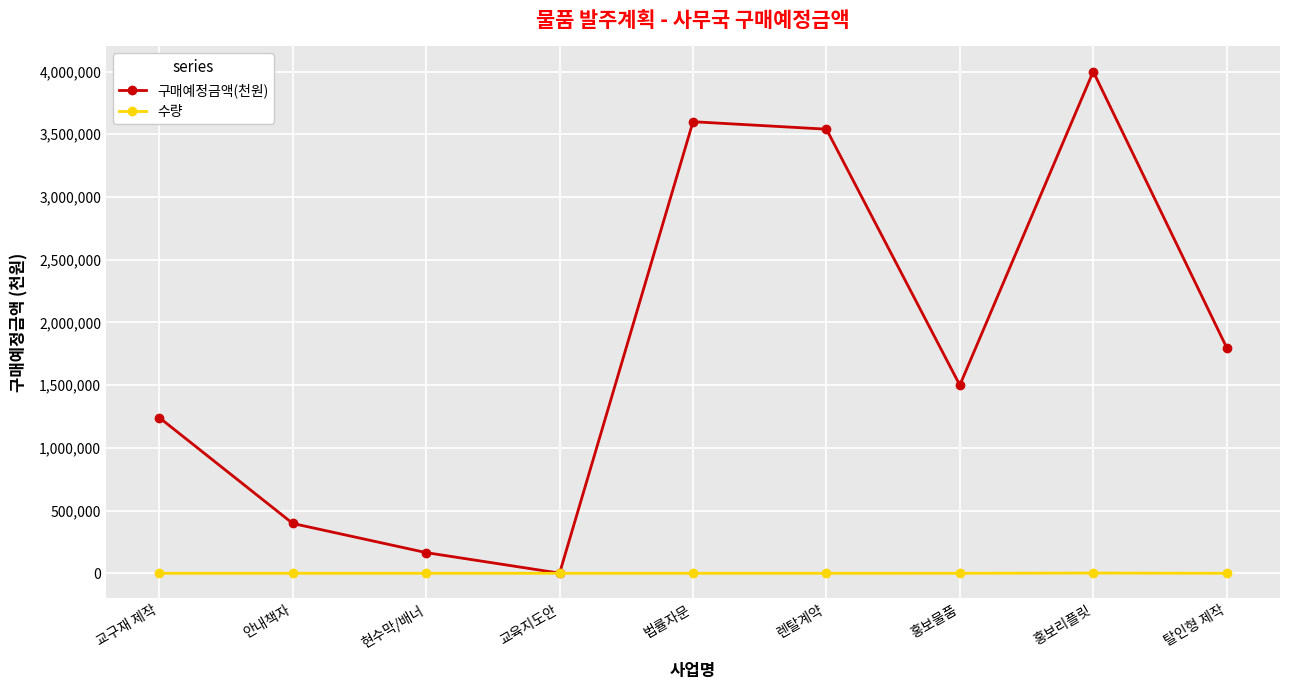

What position from the right is 법률자문?

5